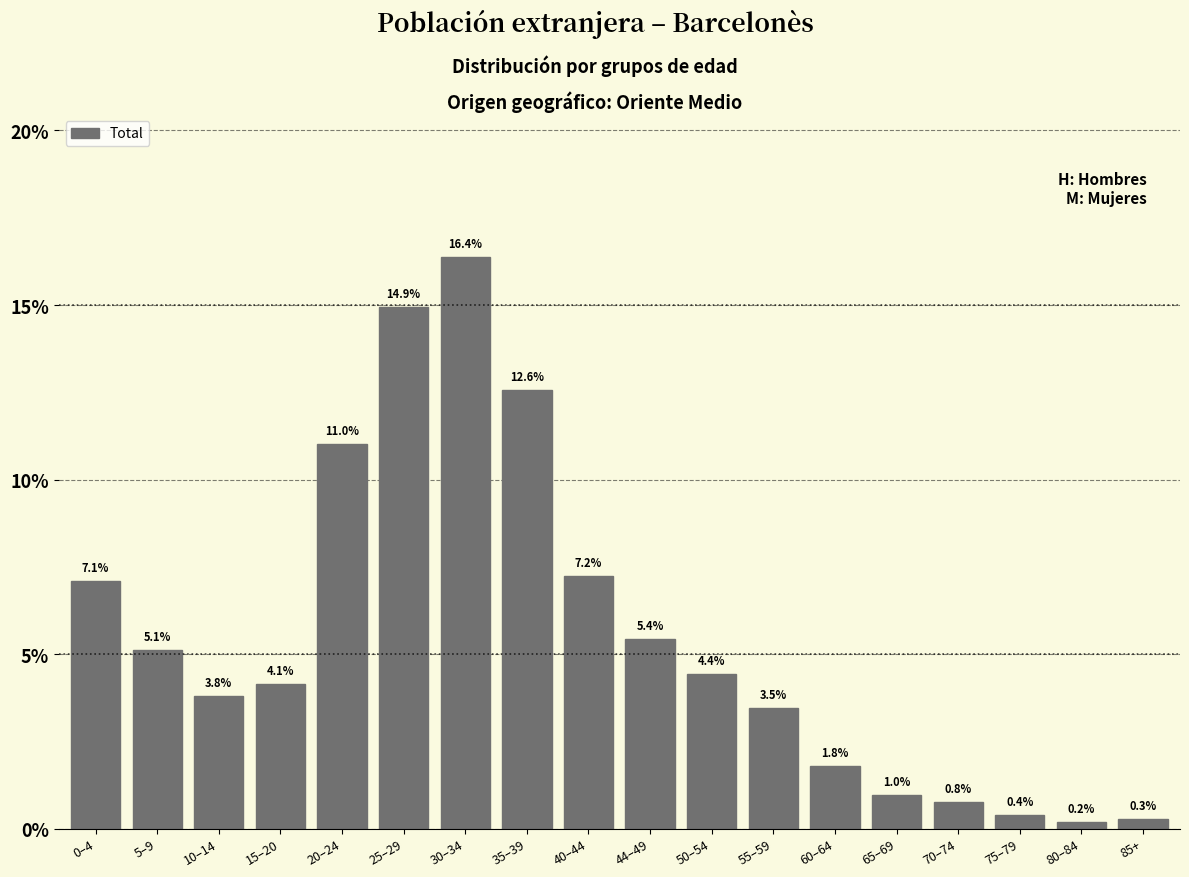

Reading left to right, extract all data points from this chart.

0–4=7.1	5–9=5.1	10–14=3.8	15–20=4.1	20–24=11.0	25–29=14.9	30–34=16.4	35–39=12.6	40–44=7.2	44–49=5.4	50–54=4.4	55–59=3.5	60–64=1.8	65–69=1.0	70–74=0.8	75–79=0.4	80–84=0.2	85+=0.3